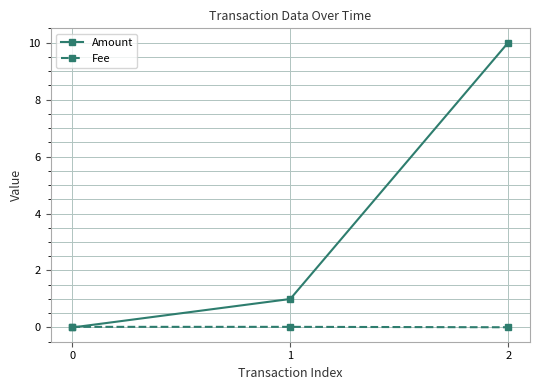

What is the sum of all Fee values?

0.1